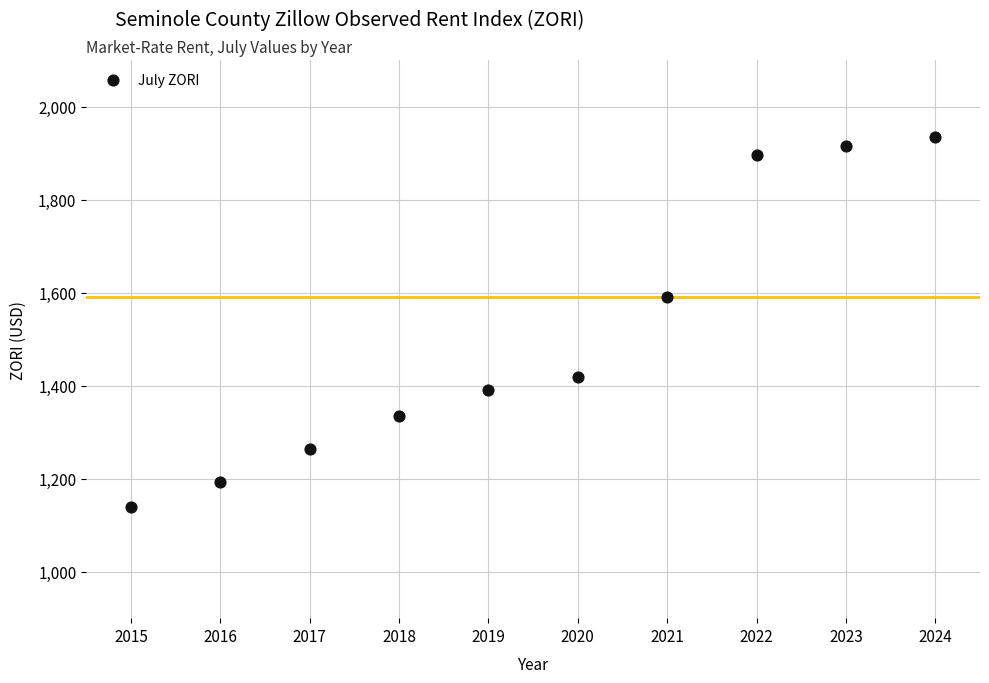

What Y value in the scatter plot is closest to 1537?

1591